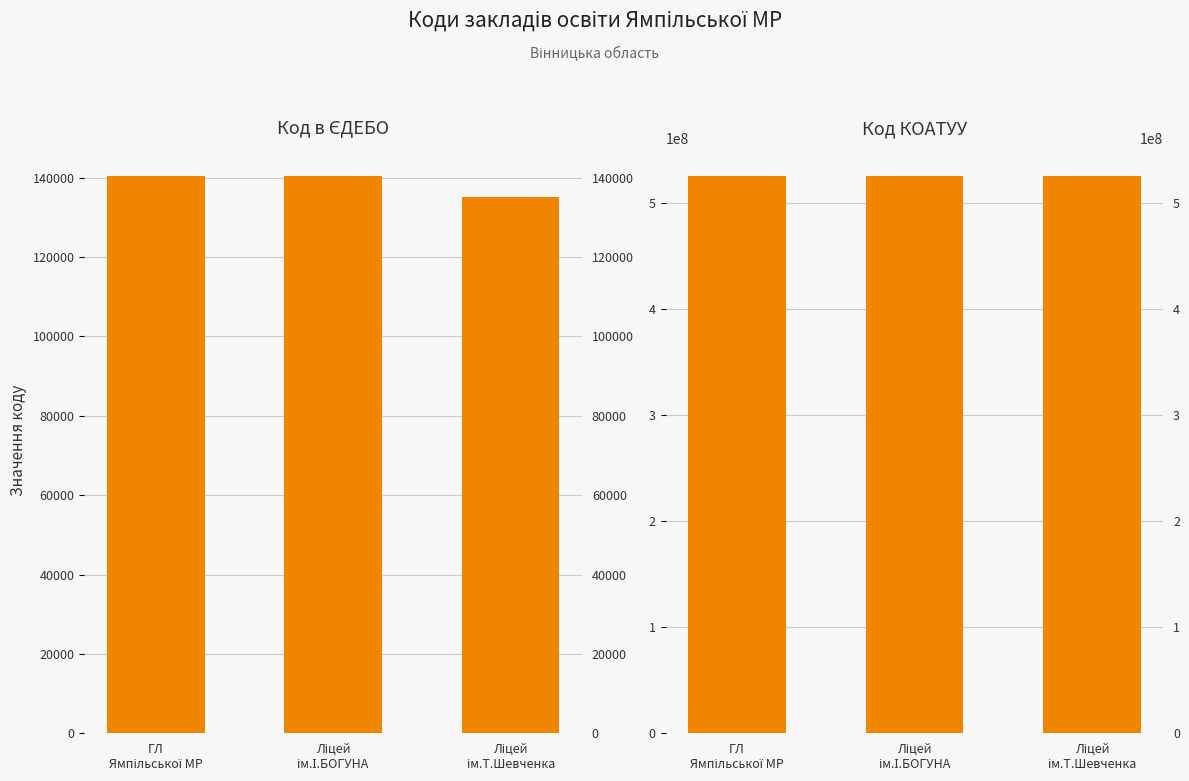

At which label is Код в ЄДЕБО closest to 137763?

ГЛ
Ямпільської МР